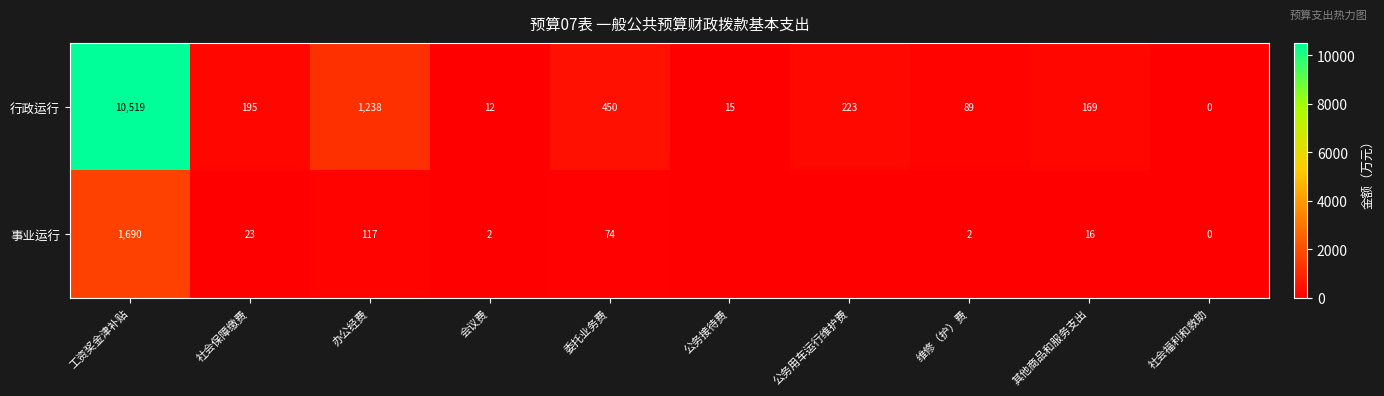

What is the spread (max minus min) of values at 社会保障缴费?

172